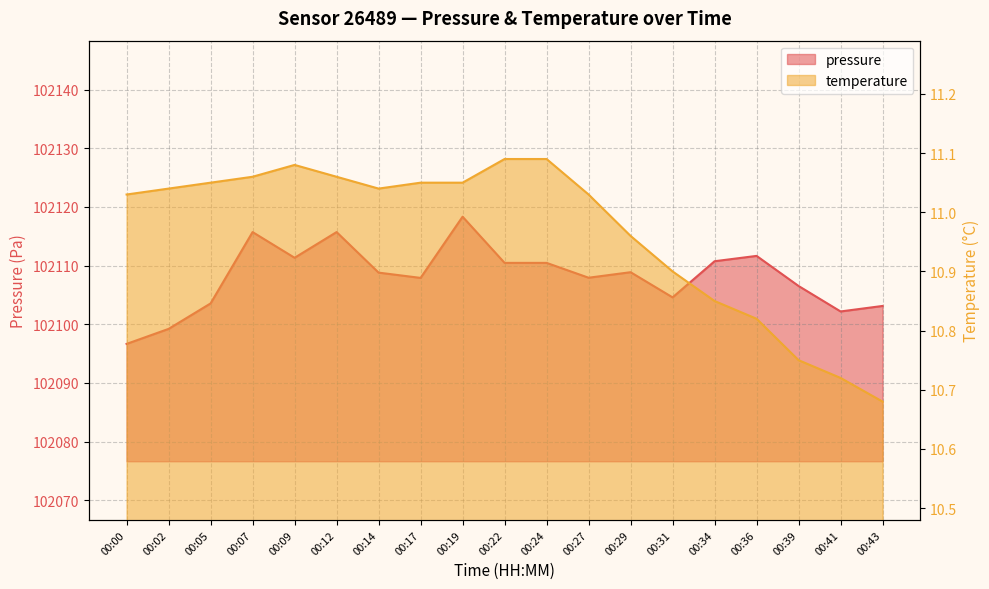

What is the minimum value shown in the chart?

10.7